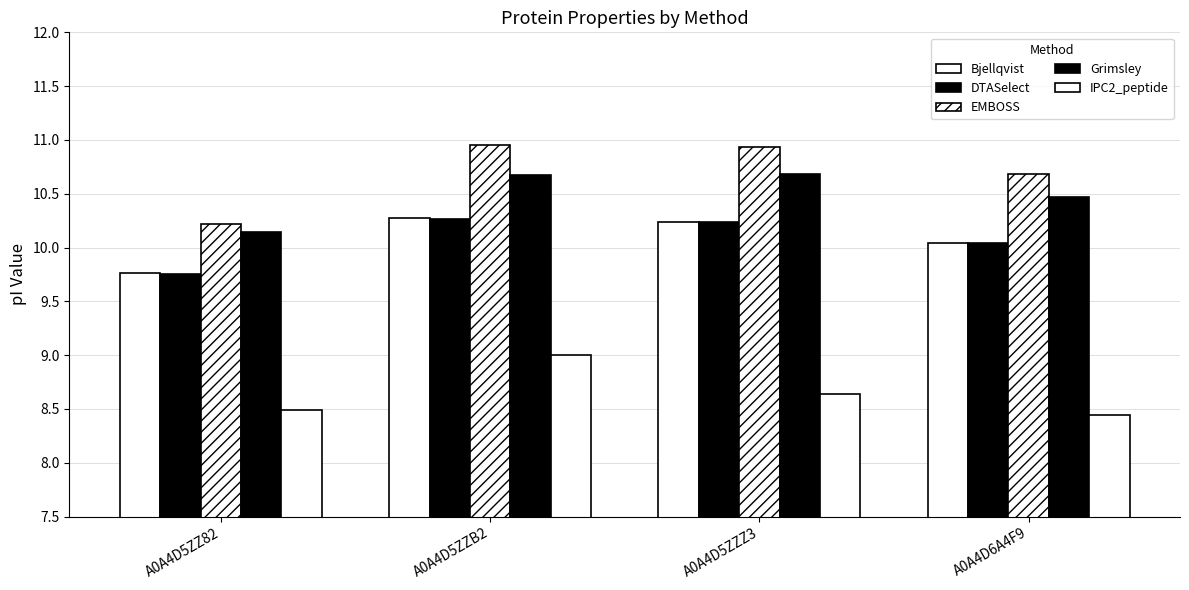

How many categories are shown in the chart?

4